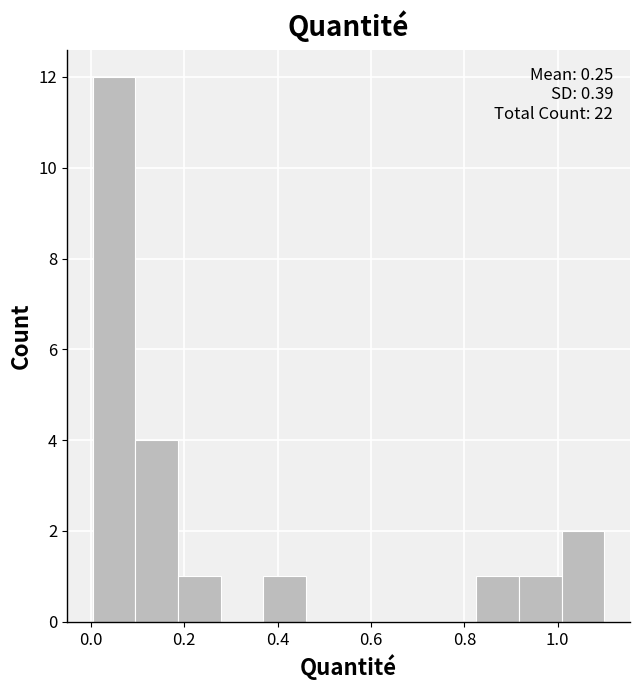

Which range on the x-axis has the tallest bar?

0.00 to 0.10